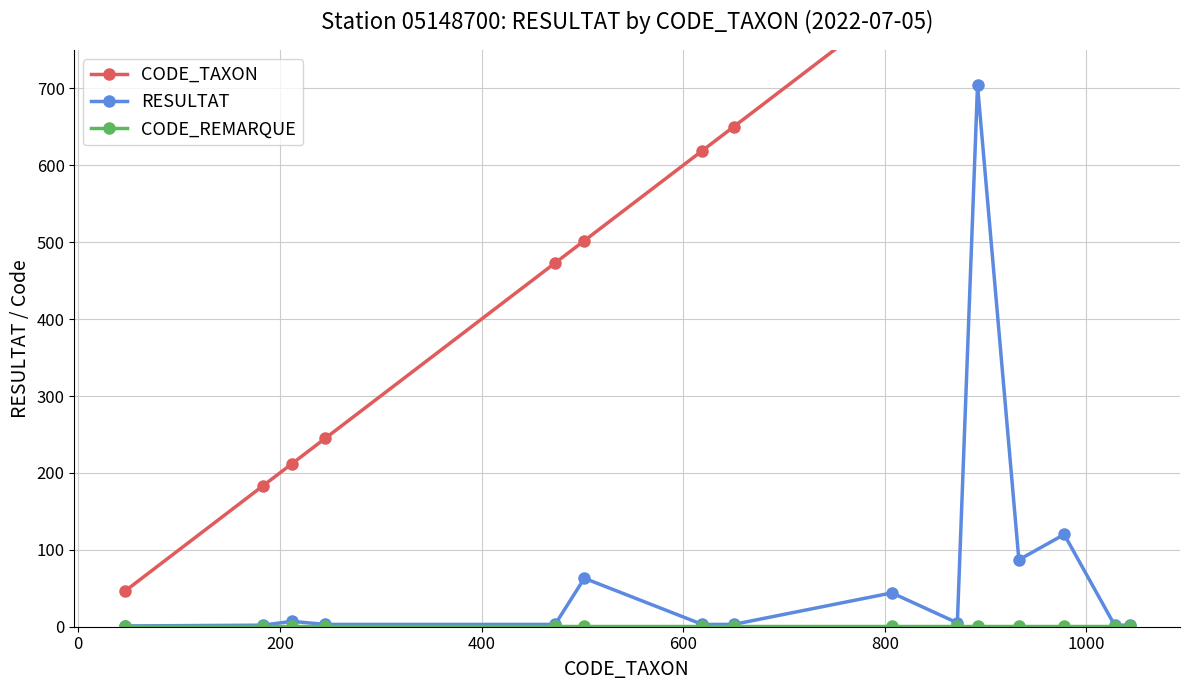

How many values in the RESULTAT series are below 3?

4